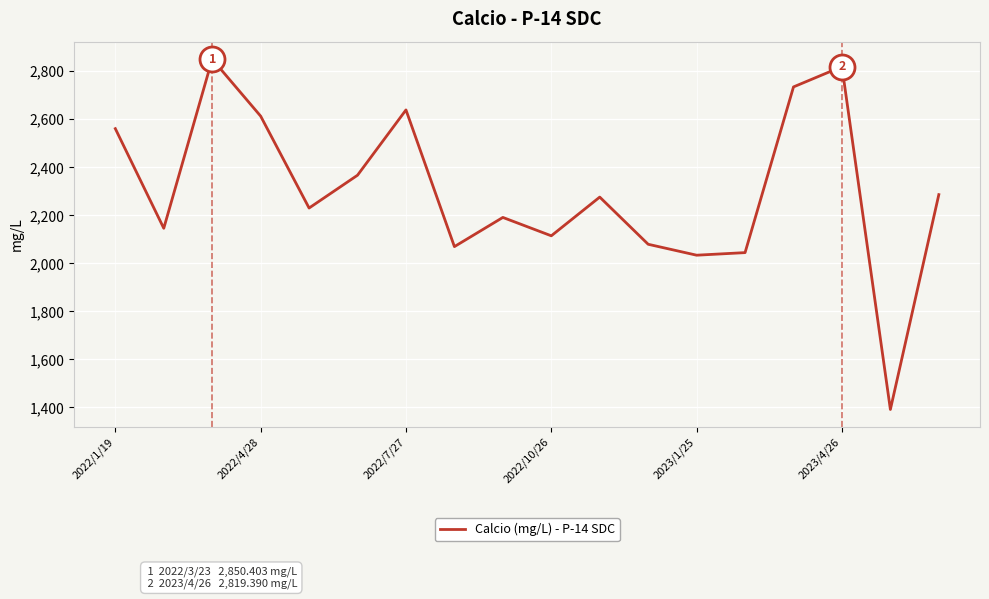

What is the smallest value displayed?

1391.1